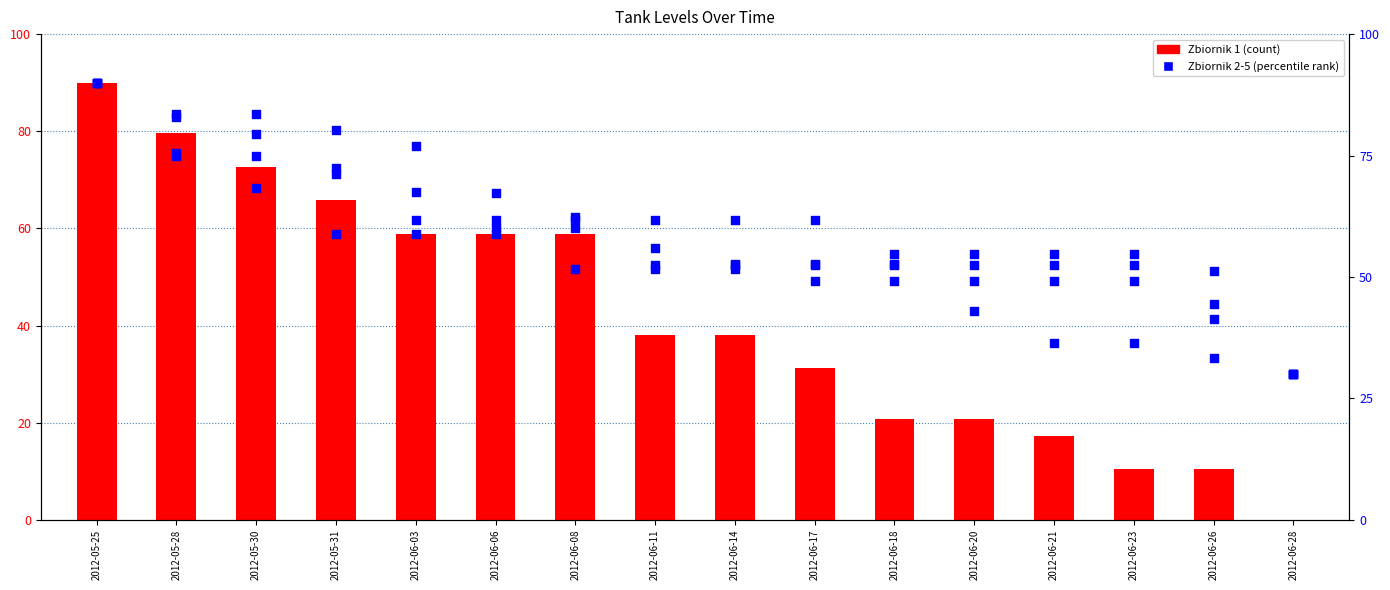

At how many categories does at least one series exceed 36?

15